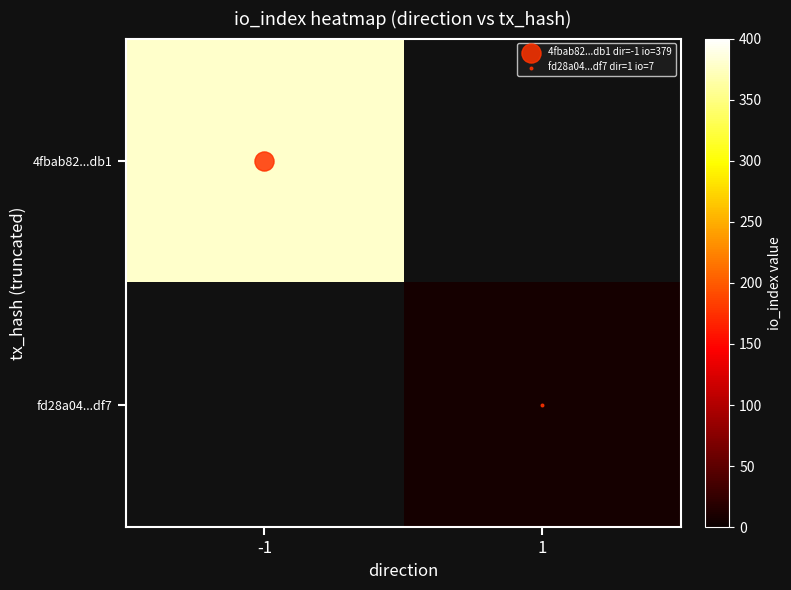

Rank the series by their maximum value, from highest to lowest.

row_0, row_1